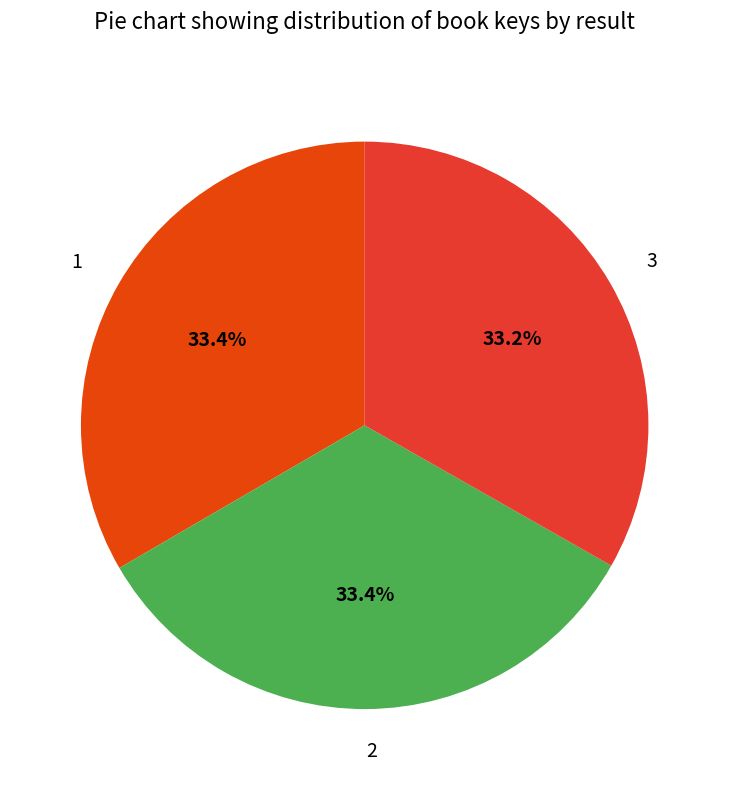

What is the ratio of the value at 1 to the value at 2?

1.0